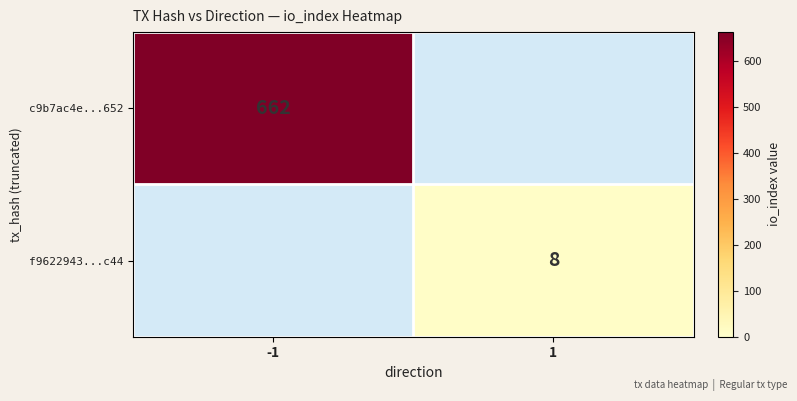

True or false: c9b7ac4e...652 has a value of 662 at -1.

True